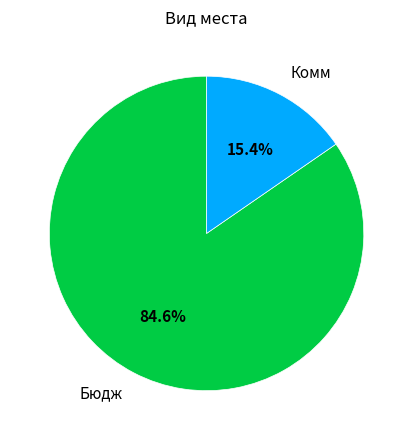

To the nearest percent, what percentage of the pie is Бюдж?

85%